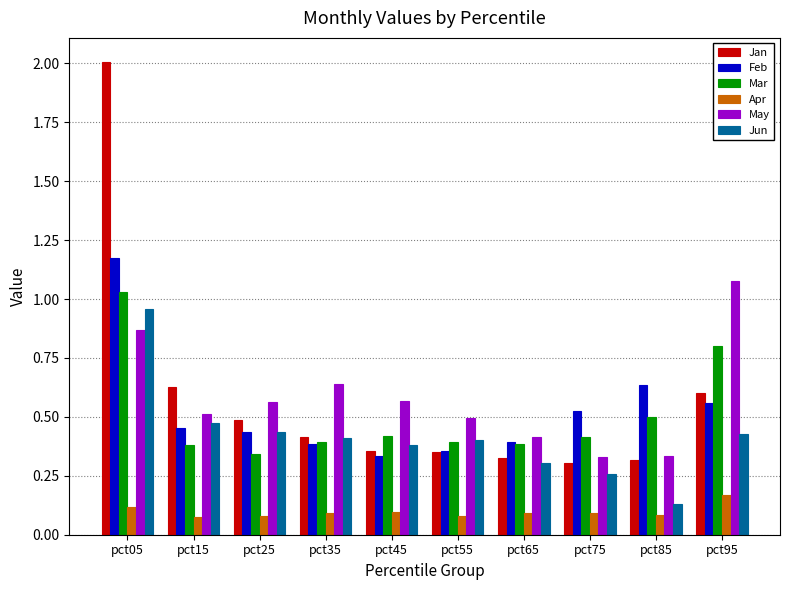

What is the total value across all series at pct05?

6.2